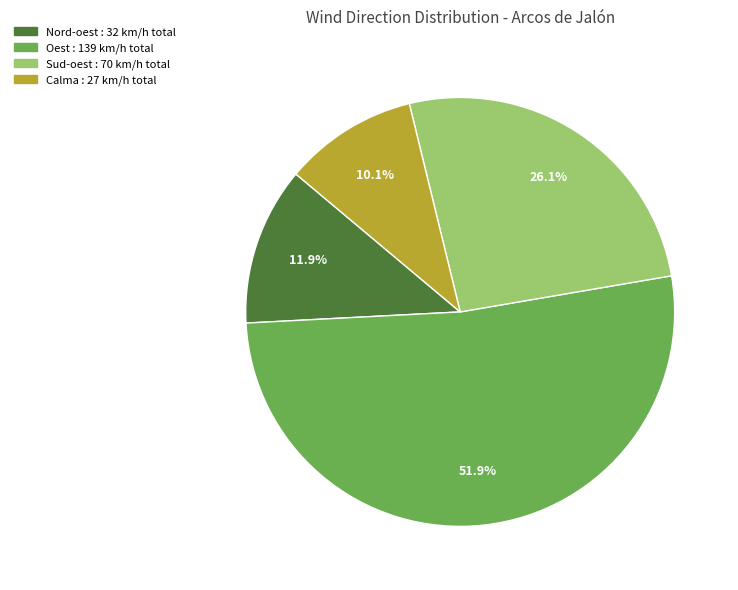

How many slices are in this pie chart?

4